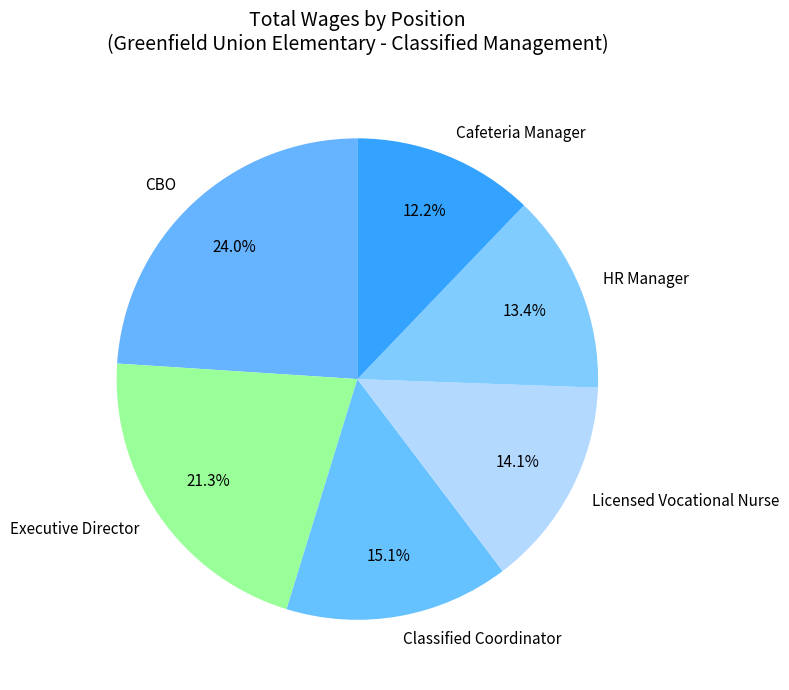

Approximately how many times larger is the value at Cafeteria Manager compared to Licensed Vocational Nurse?

0.9